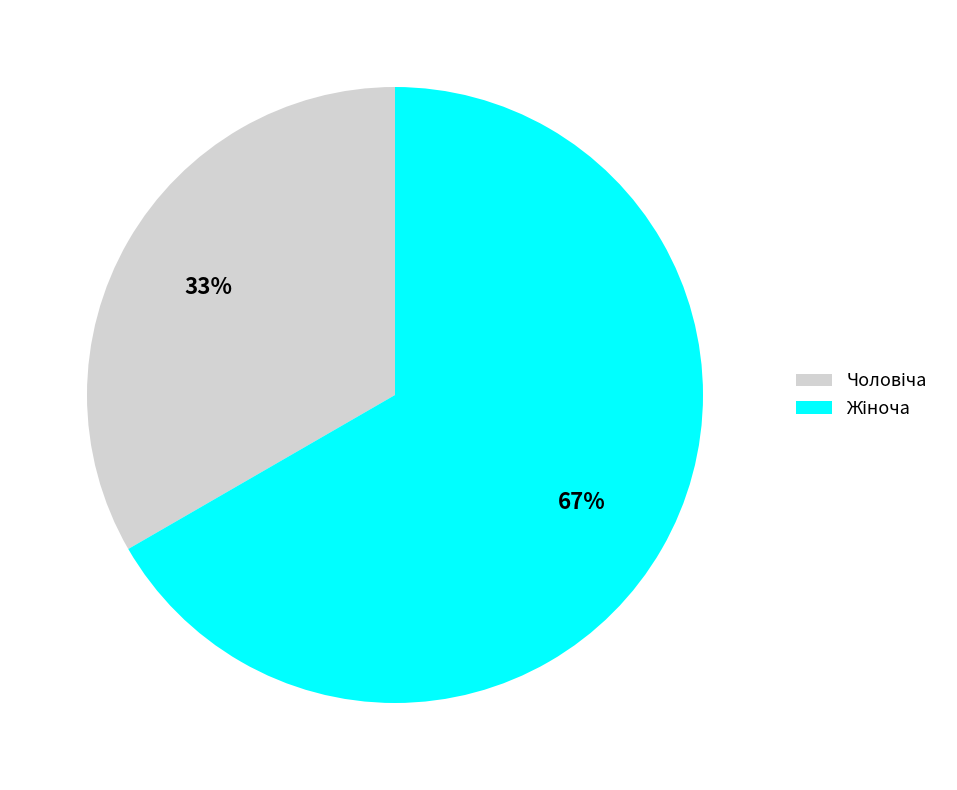

Is there a majority slice in this chart?

Yes